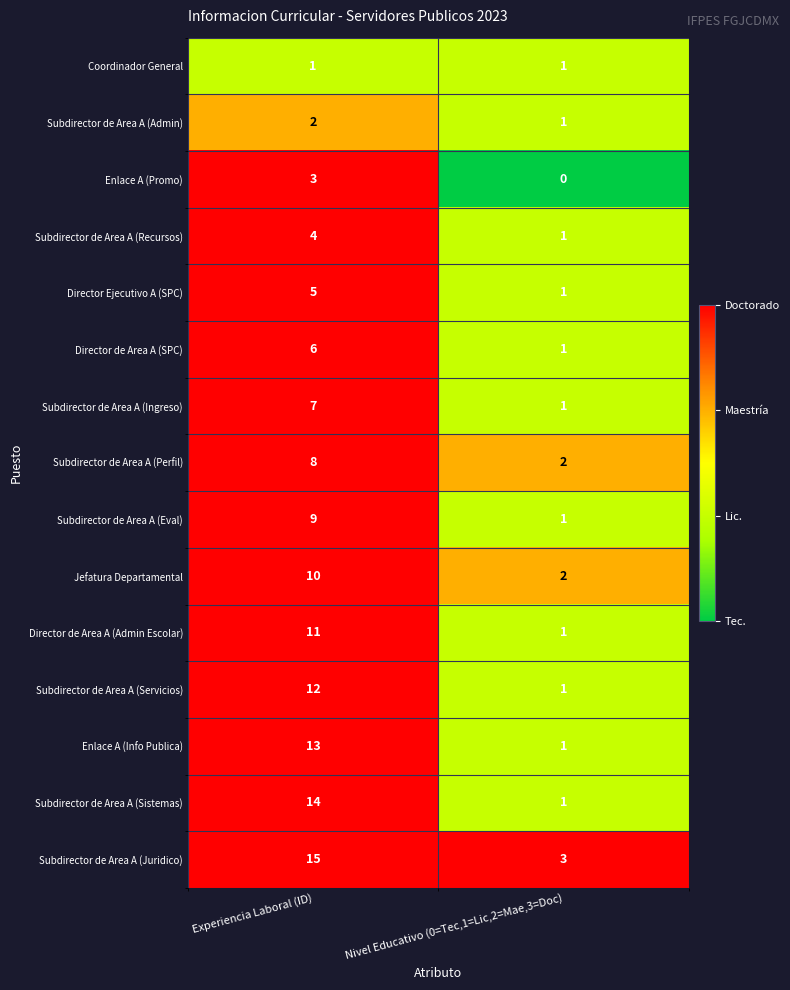

Count the number of categories in the chart.

2